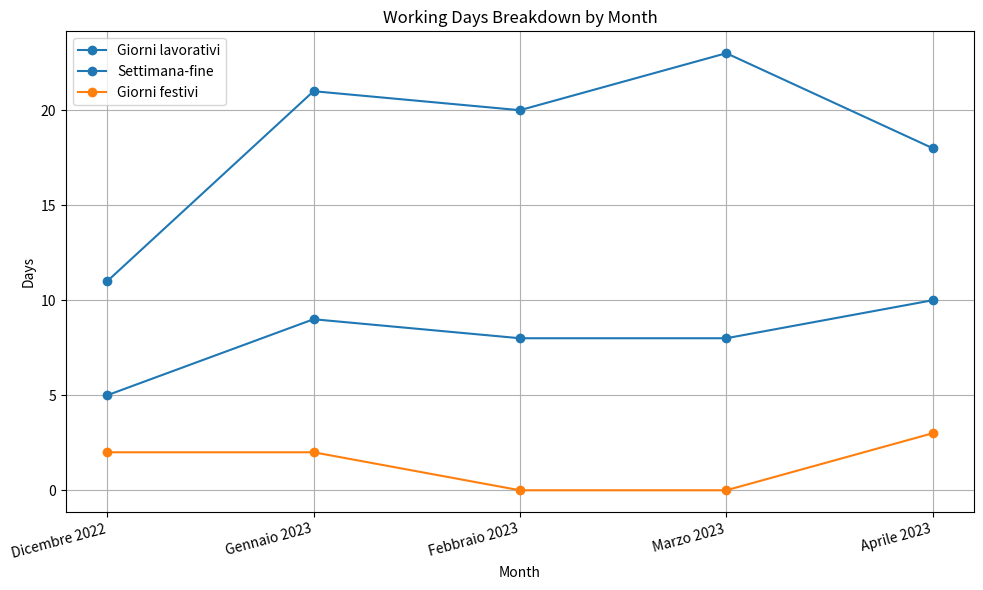

Which category has the highest value in the Giorni festivi series?

Aprile 2023